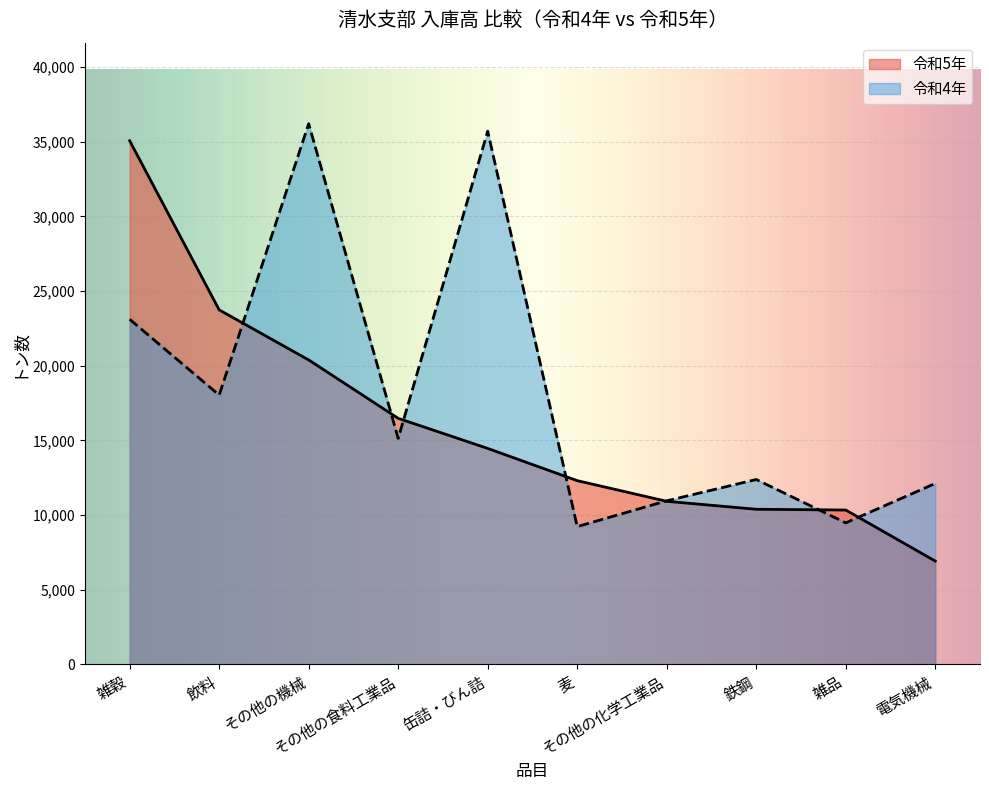

True or false: 令和5年 has more than 2 interior local peaks.

False